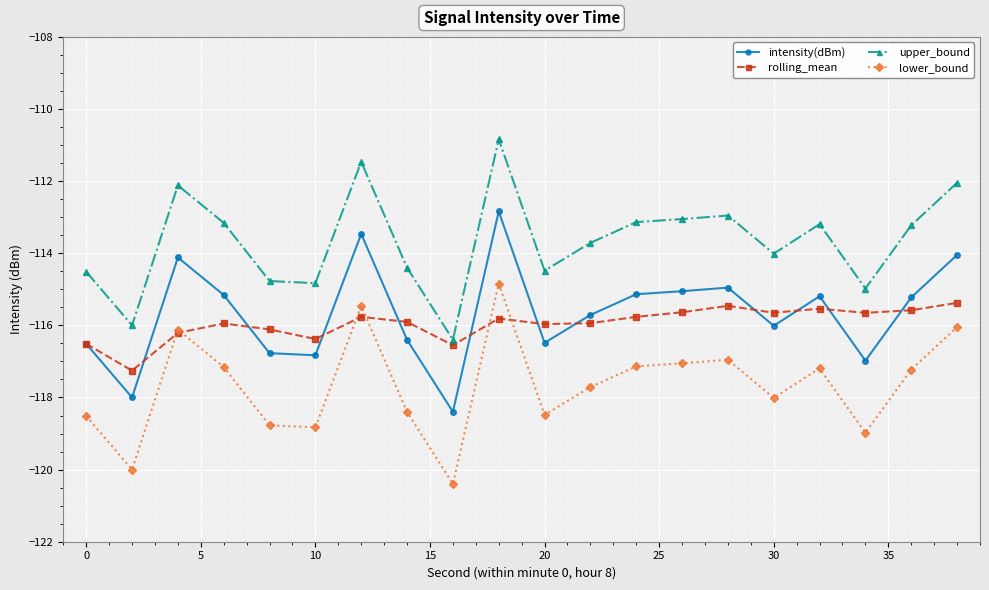

What is the maximum value for rolling_mean?

-115.4